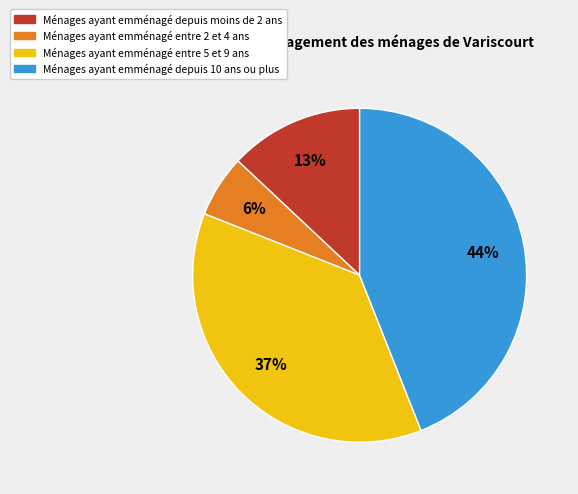

To the nearest percent, what is the average slice percentage?

25%